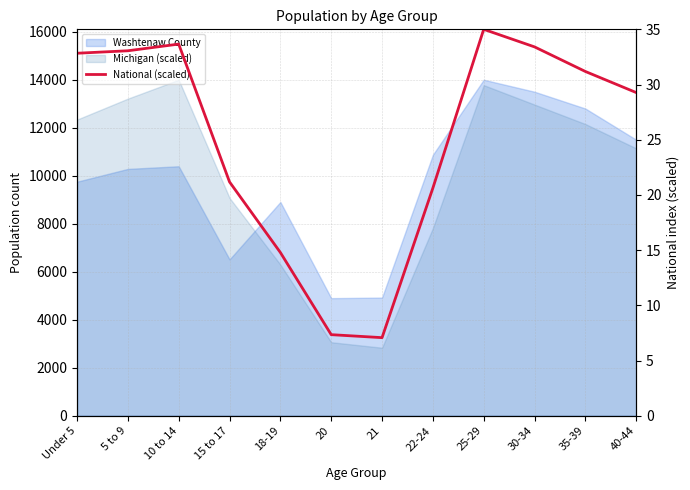

At which label does the data first exceed 31?

Under 5